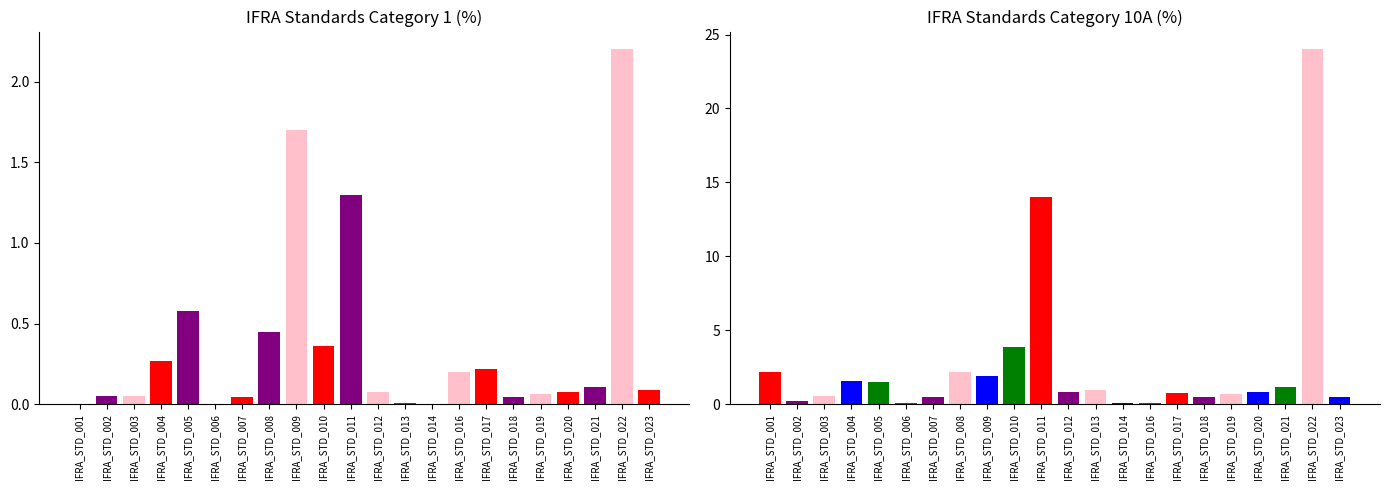

What are all the series names shown in the legend?

Category 1 (%), Category 10A (%)